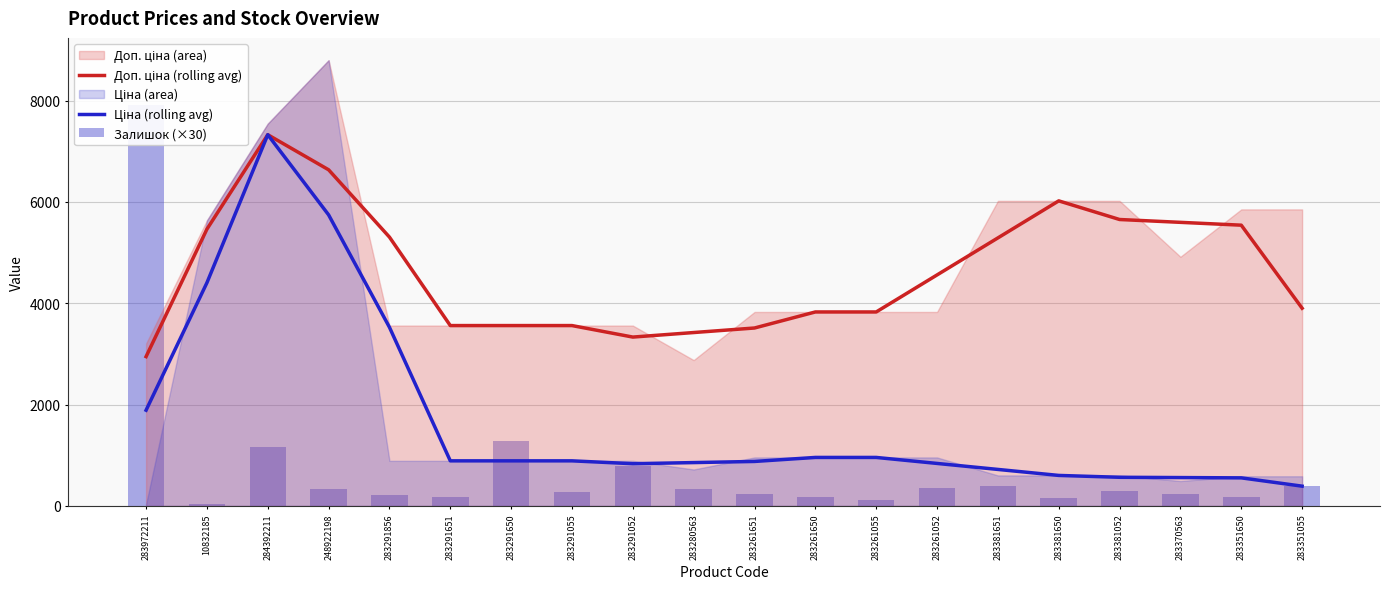

Reading left to right, what are all the values shown in this chart?

Доп. ціна (rolling avg): 2947.0	5462.3	7326.5	6634.4	5305.7	3559.7	3559.7	3559.7	3332.6	3422.2	3511.7	3828.4	3828.4	4559.2	5290.0	6020.8	5653.0	5597.0	5541.1	3901.9
Ціна (rolling avg): 1889.3	4404.6	7326.5	5744.5	3525.8	889.9	889.9	889.9	833.2	855.5	877.9	957.1	957.1	838.8	720.4	602.1	565.3	559.7	554.1	390.2
Залишок (×30): 7920.0	30.0	1170.0	330.0	210.0	180.0	1290.0	270.0	780.0	330.0	240.0	180.0	120.0	360.0	390.0	150.0	300.0	240.0	180.0	390.0